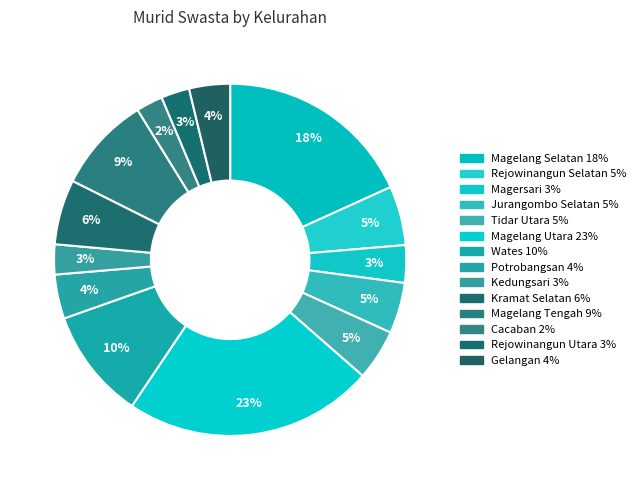

Rank the categories by value from lowest to highest.

Cacaban, Rejowinangun Utara, Kedungsari, Magersari, Gelangan, Potrobangsan, Jurangombo Selatan, Tidar Utara, Rejowinangun Selatan, Kramat Selatan, Magelang Tengah, Wates, Magelang Selatan, Magelang Utara